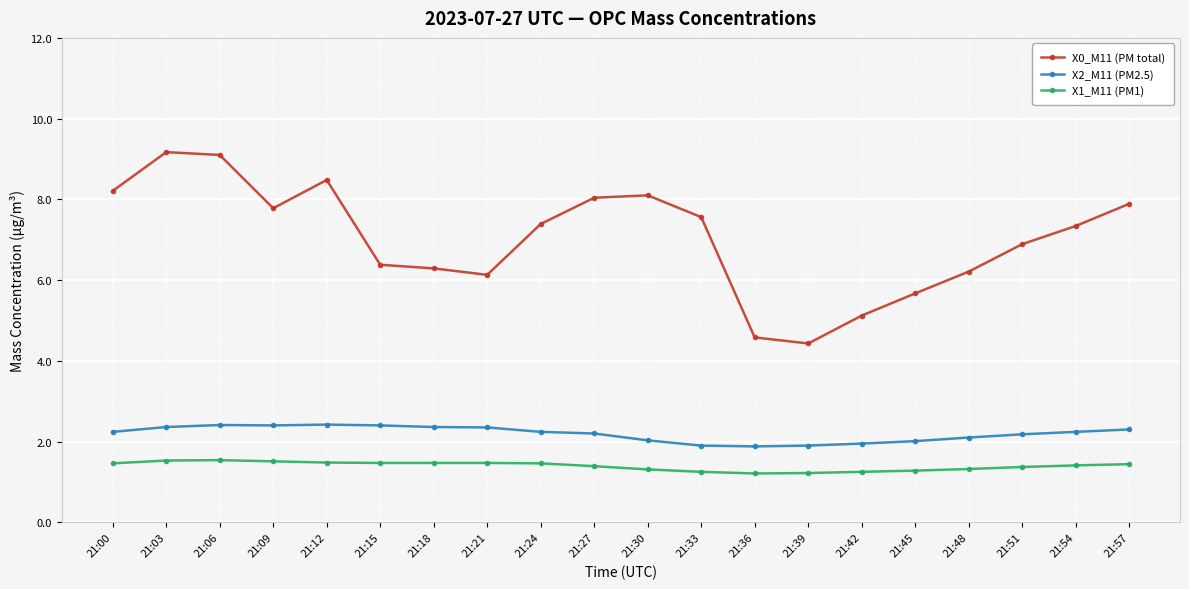

Where does the X2_M11 (PM2.5) series first go above 2?

21:00